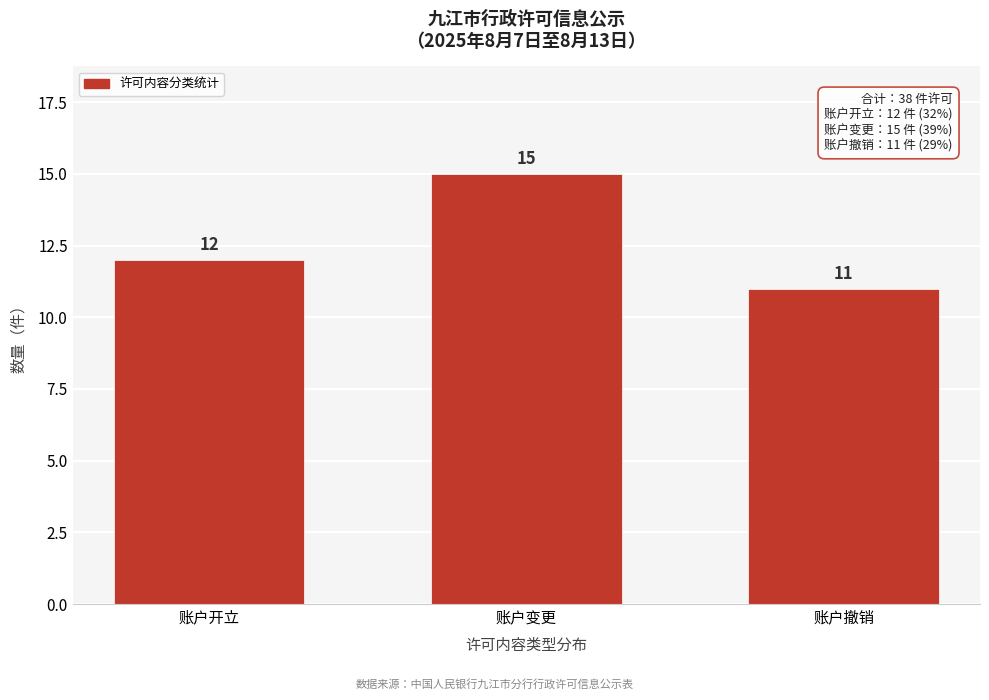

Reading left to right, transcribe all the data shown in this chart.

12	15	11